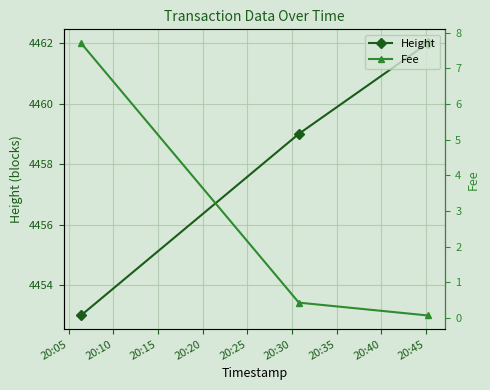

At how many categories does at least one series exceed 2199?

3